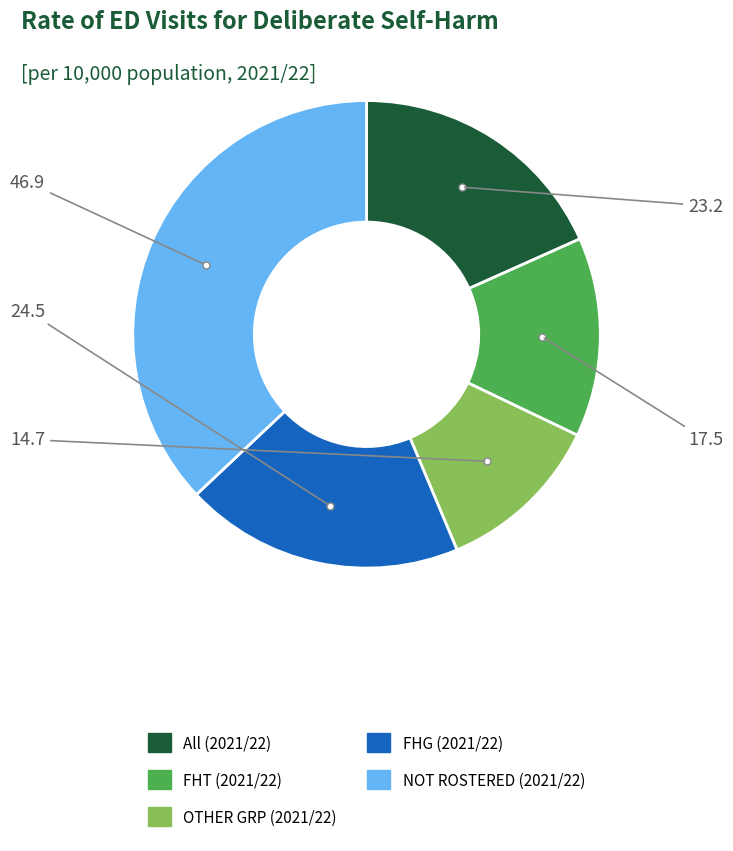

Do FHT (2021/22) and All (2021/22) together represent more than half of the pie?

No